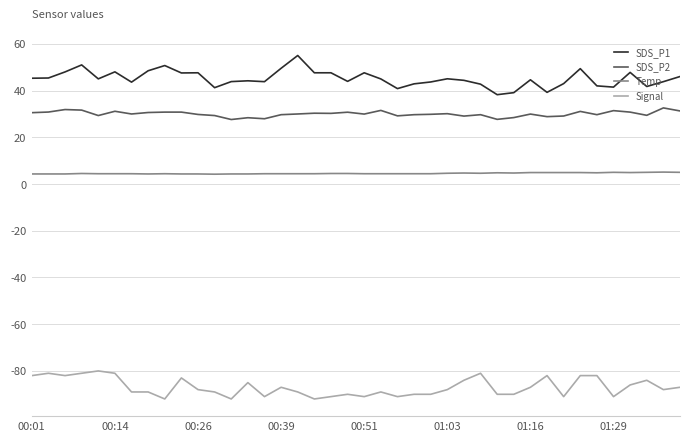

True or false: Temp and SDS_P1 cross at least once.

False